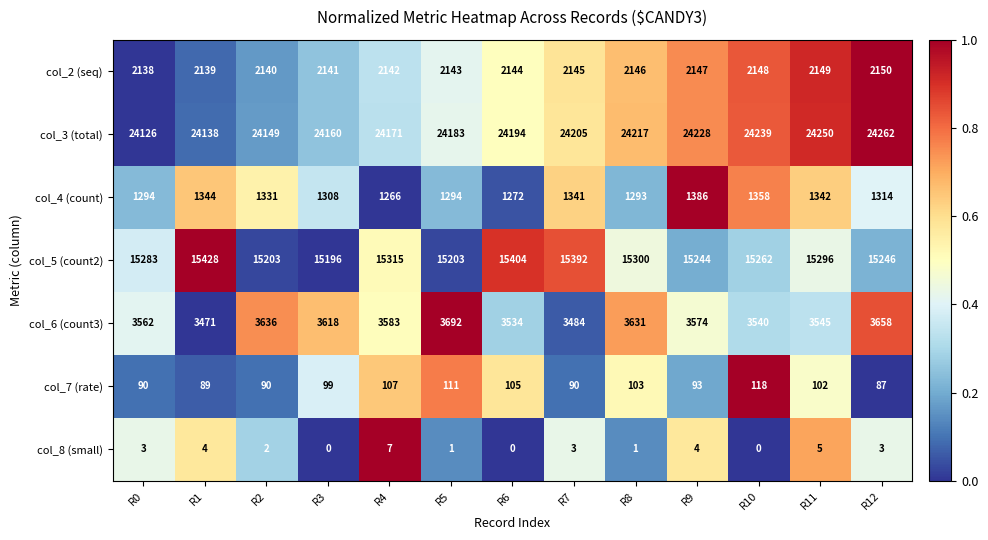

Read the col_8 (small) value at R12.

3